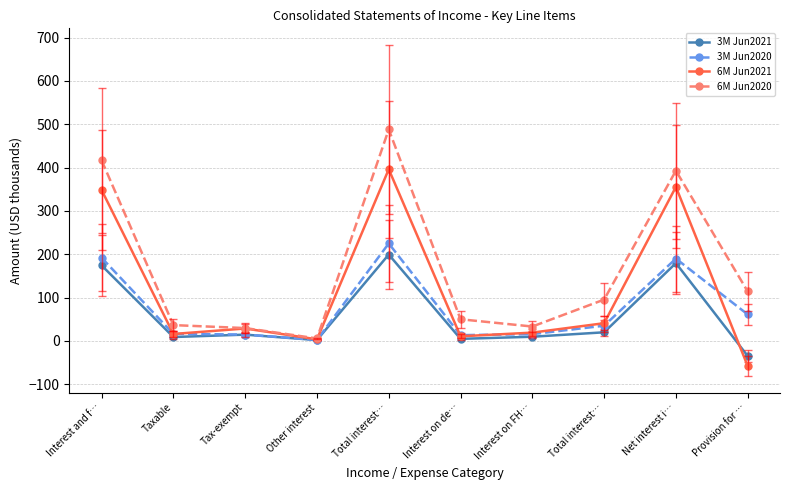

The 3M Jun2020 series shows 224.8 at Total interest…. True or false?

True